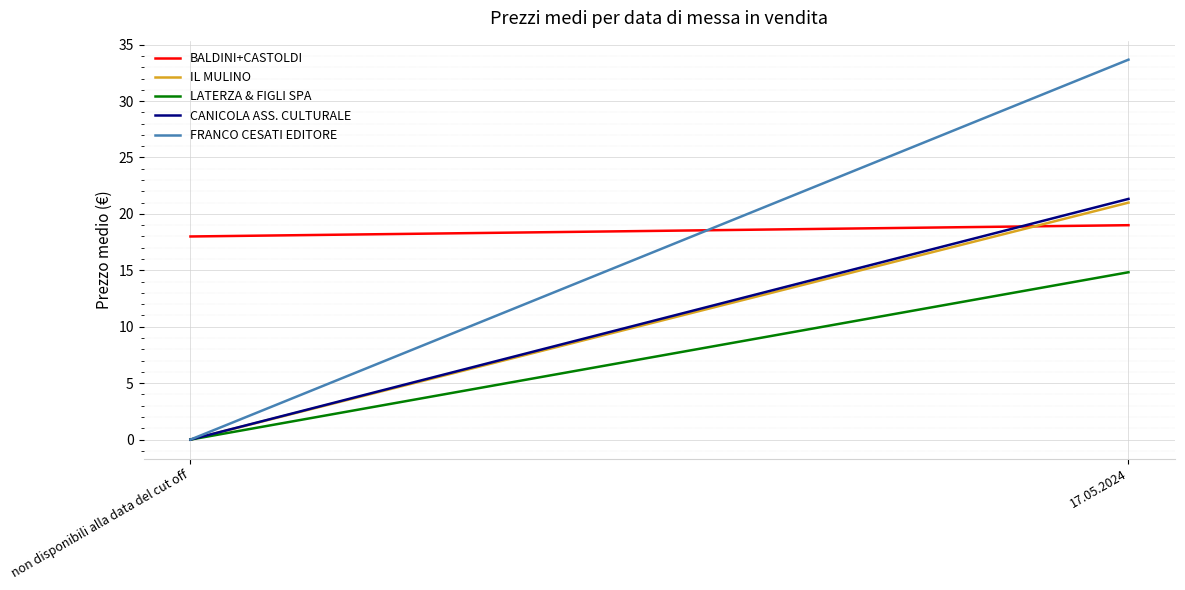

What is the total value across all series at 17.05.2024?

109.8